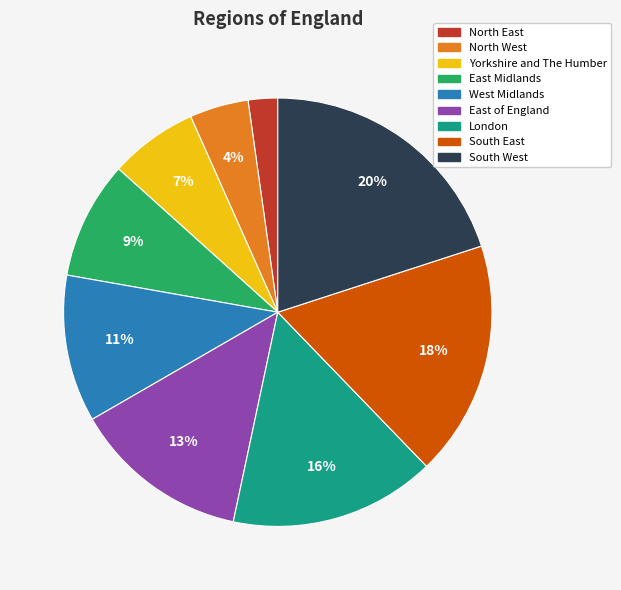

To the nearest percent, what is the combined percentage of East Midlands and West Midlands?

20%